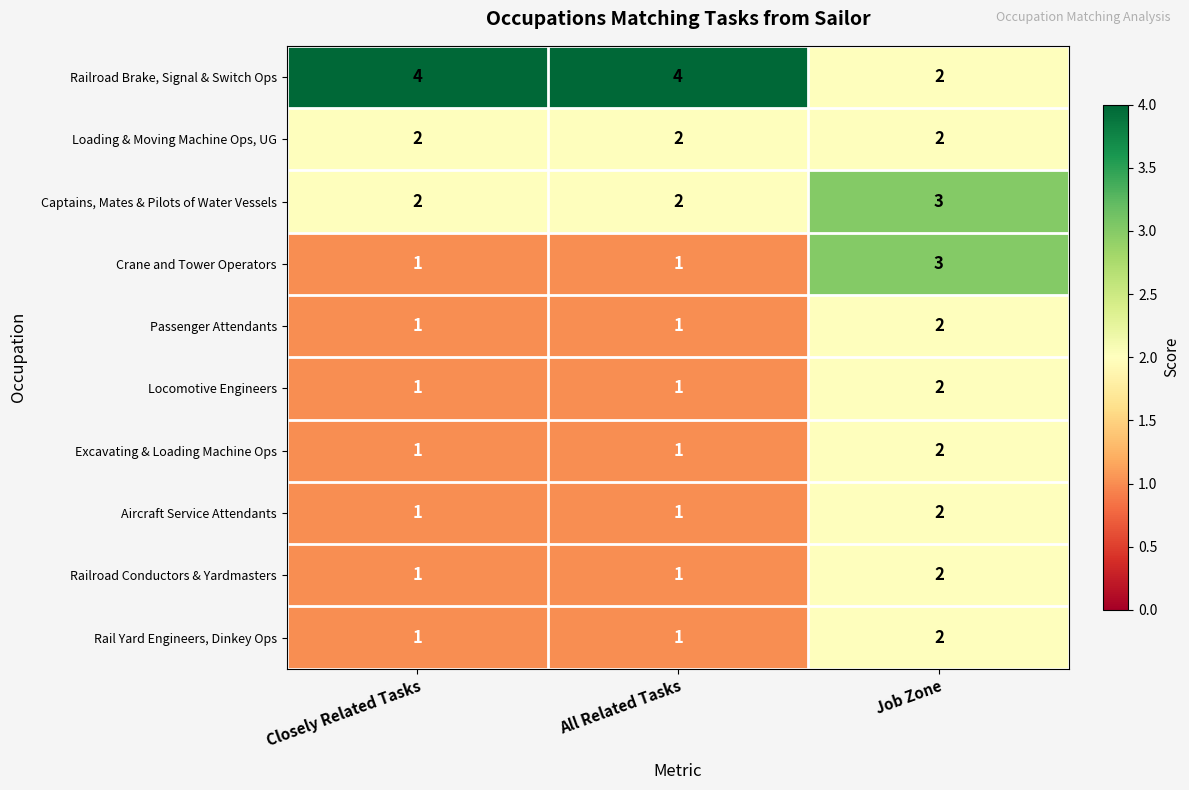

Reading left to right, what are all the values shown in this chart?

Railroad Brake, Signal & Switch Ops: Closely Related Tasks=4	All Related Tasks=4	Job Zone=2
Loading & Moving Machine Ops, UG: Closely Related Tasks=2	All Related Tasks=2	Job Zone=2
Captains, Mates & Pilots of Water Vessels: Closely Related Tasks=2	All Related Tasks=2	Job Zone=3
Crane and Tower Operators: Closely Related Tasks=1	All Related Tasks=1	Job Zone=3
Passenger Attendants: Closely Related Tasks=1	All Related Tasks=1	Job Zone=2
Locomotive Engineers: Closely Related Tasks=1	All Related Tasks=1	Job Zone=2
Excavating & Loading Machine Ops: Closely Related Tasks=1	All Related Tasks=1	Job Zone=2
Aircraft Service Attendants: Closely Related Tasks=1	All Related Tasks=1	Job Zone=2
Railroad Conductors & Yardmasters: Closely Related Tasks=1	All Related Tasks=1	Job Zone=2
Rail Yard Engineers, Dinkey Ops: Closely Related Tasks=1	All Related Tasks=1	Job Zone=2